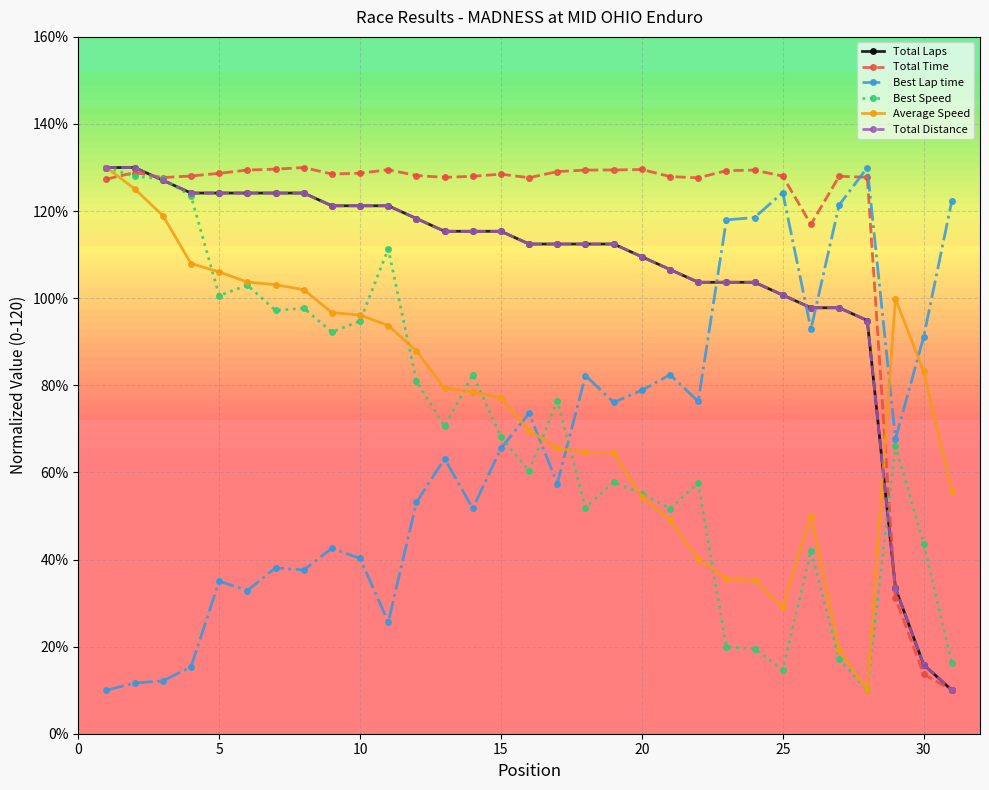

What is the average value of the Best Speed series?

69.9